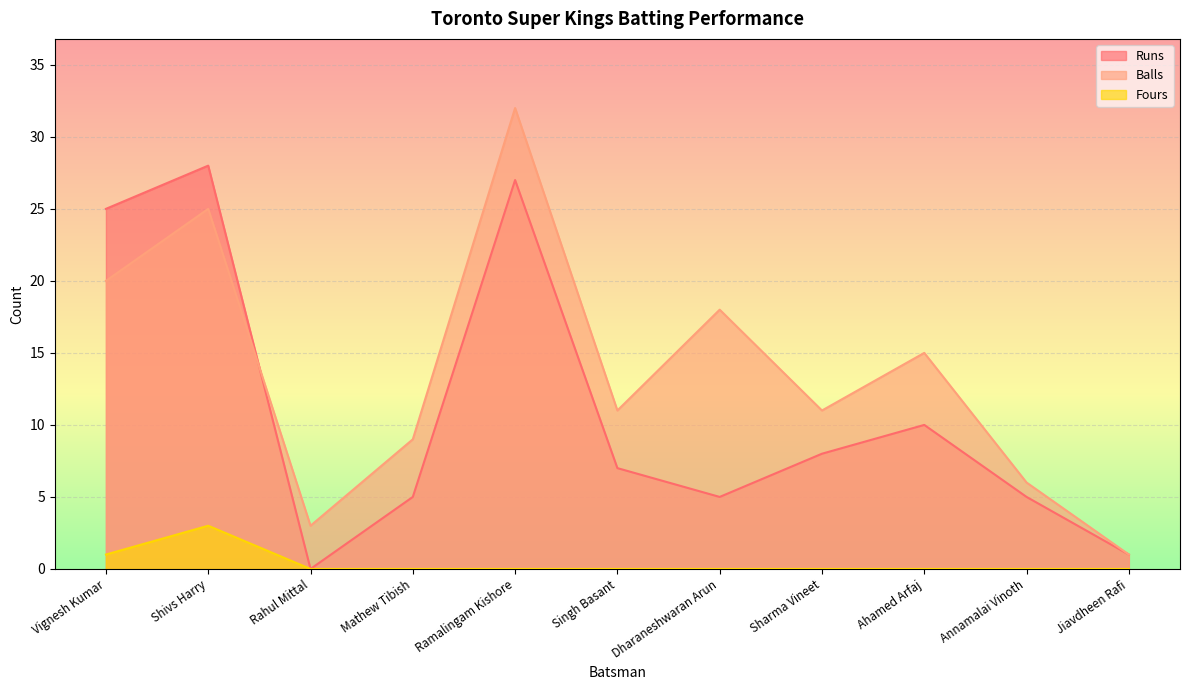

True or false: Balls and Fours cross at least once.

False